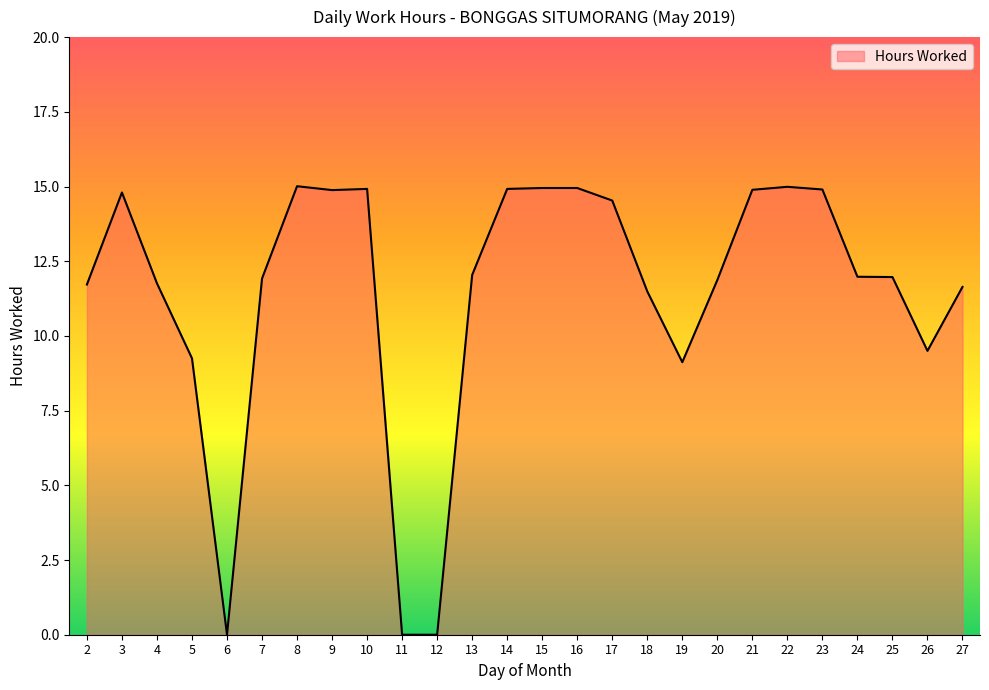

The value at 13 is 3.7. True or false?

False